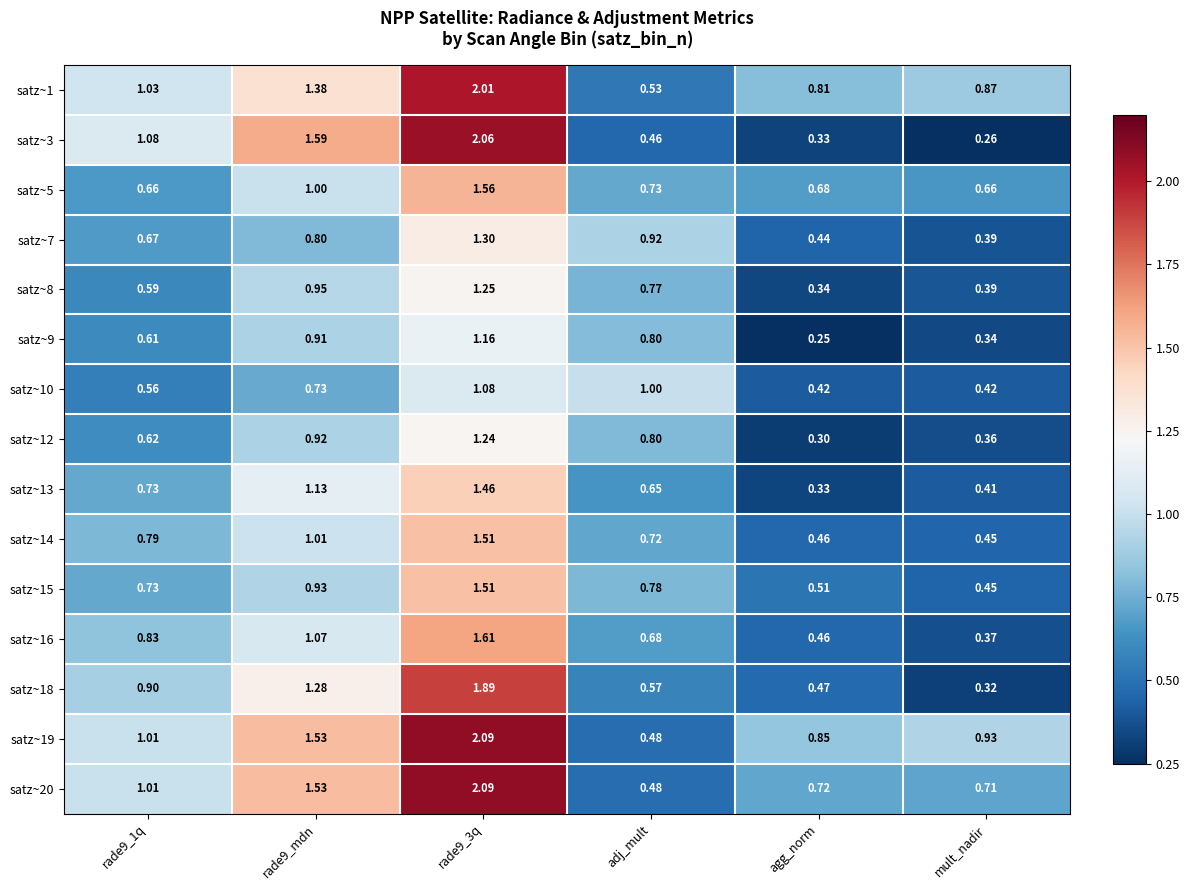

At which category is the sum across all series the highest?

rade9_3q